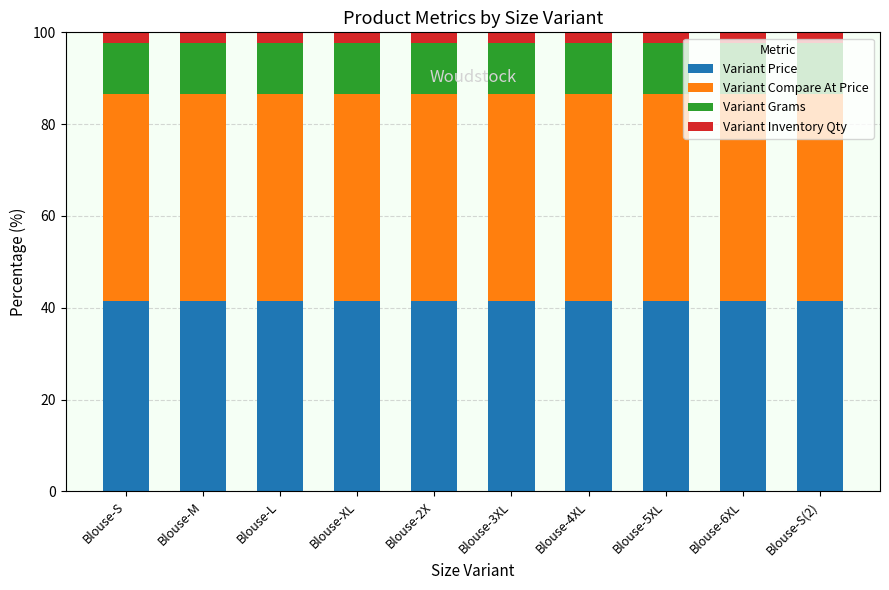

What is the maximum value for Variant Price?

41.6